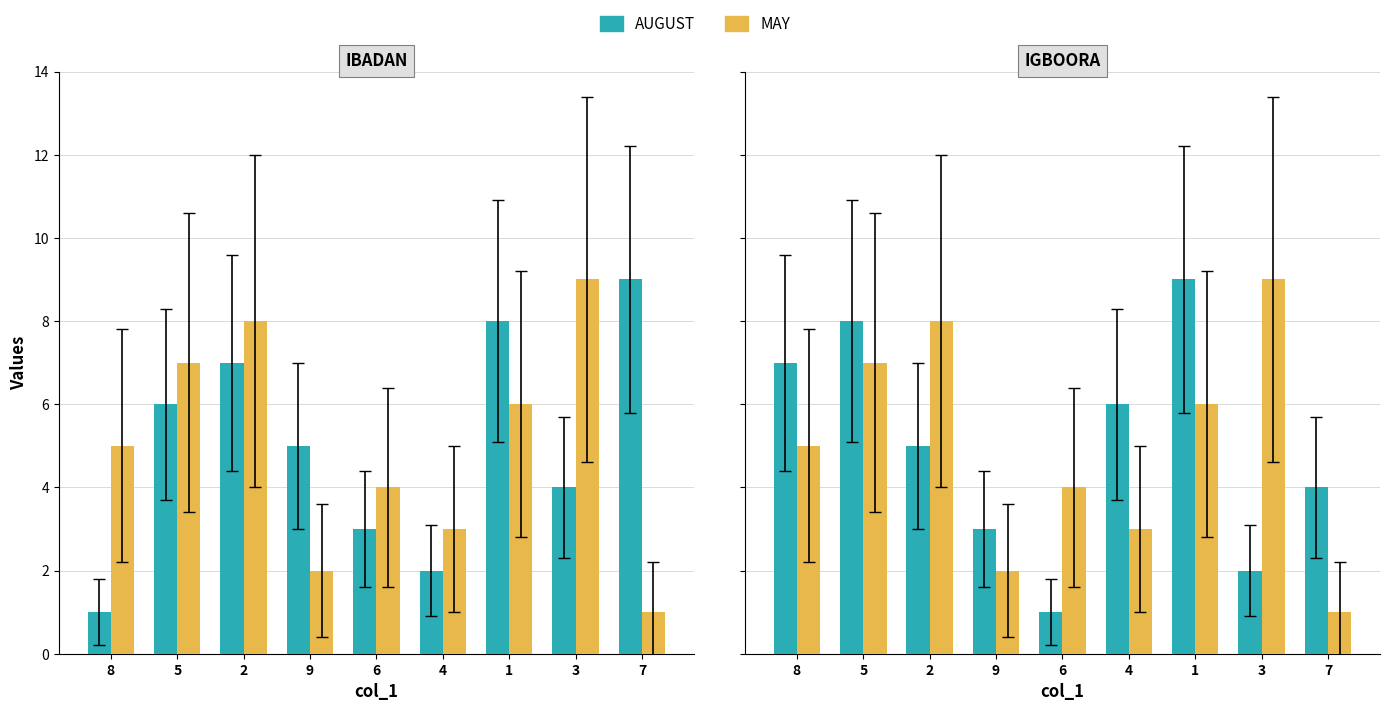

At which label is MAY closest to 5?

8